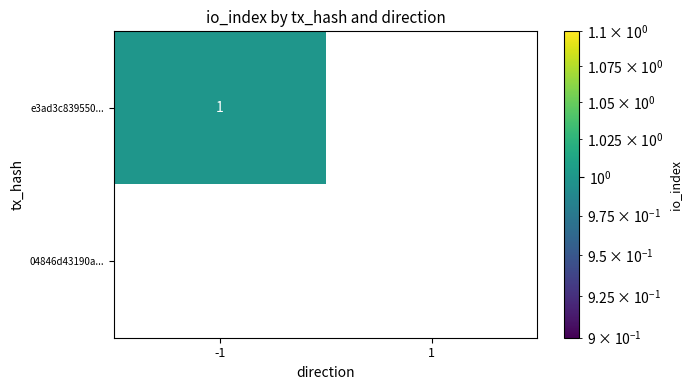

What is the maximum value for e3ad3c839550ef6d362374394eb2a6e1c20f873?

1